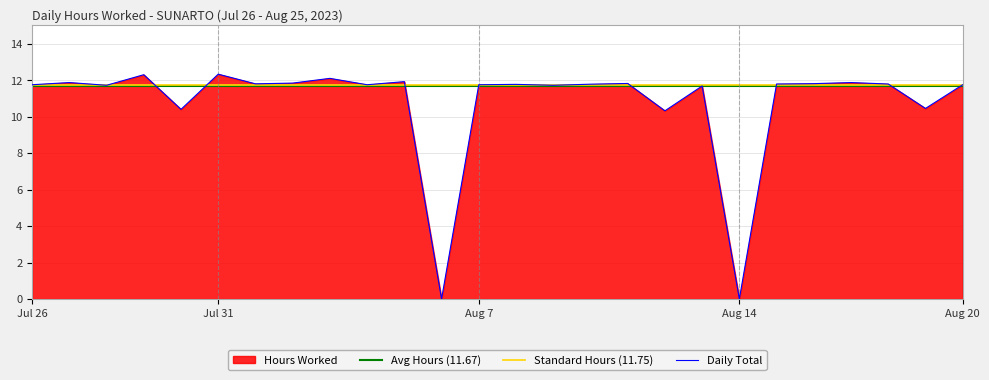

Which category has the highest value across all series?

Jul 31